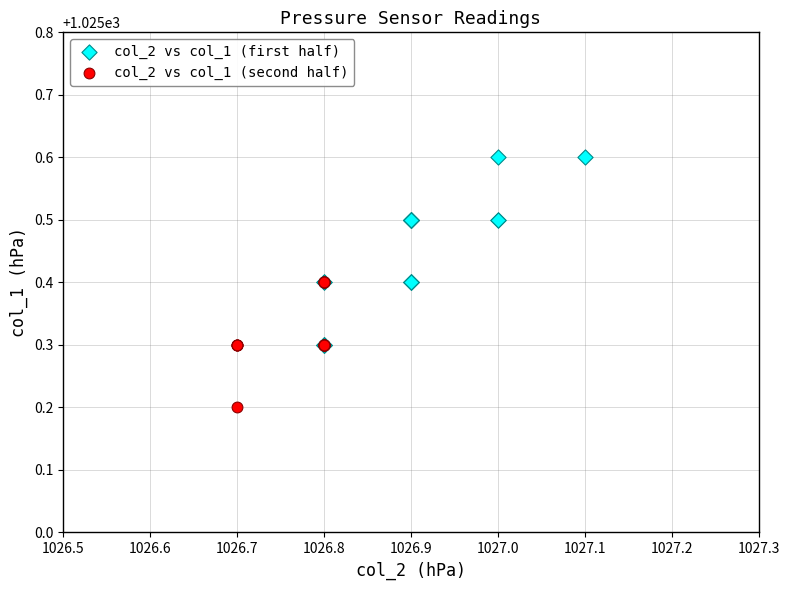

What are all the series names shown in the legend?

col_2 vs col_1 (first half), col_2 vs col_1 (second half)